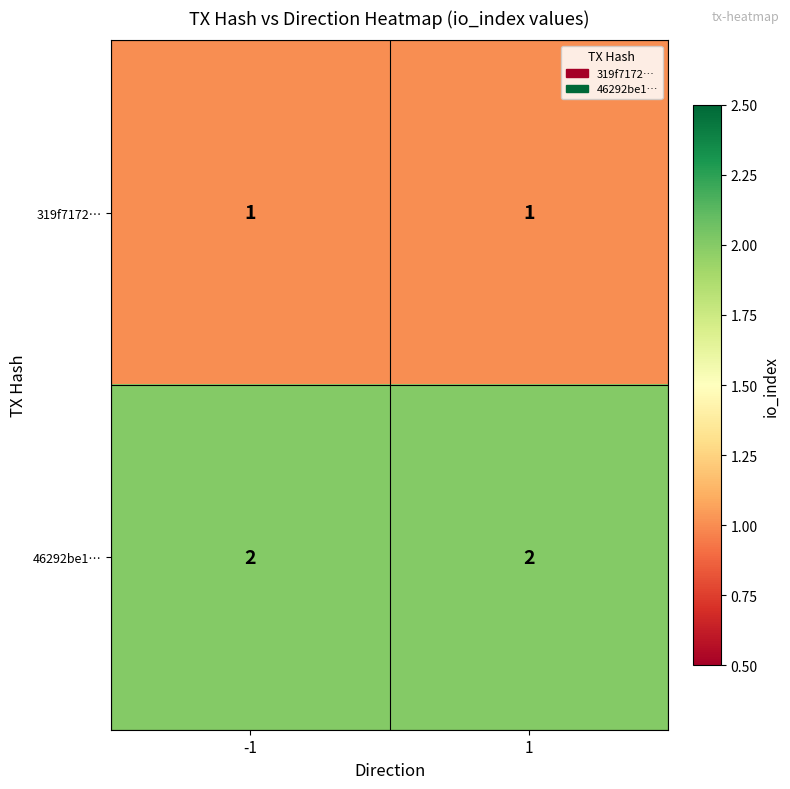

What is the total value across all series at -1?

3